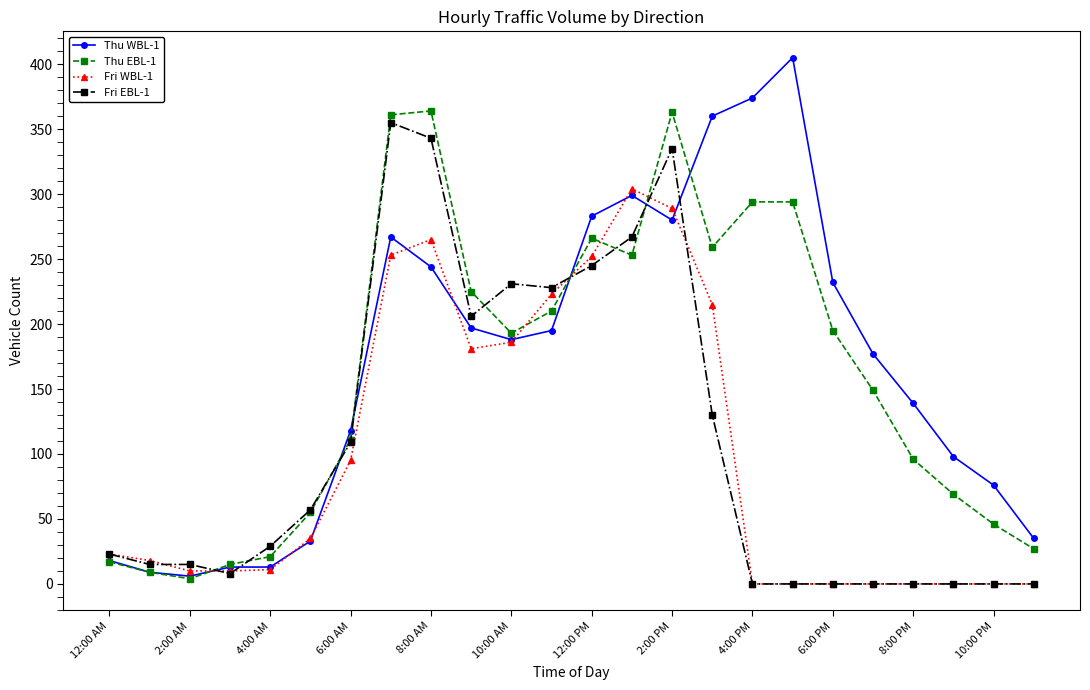

At how many categories does at least one series exceed 326?

6